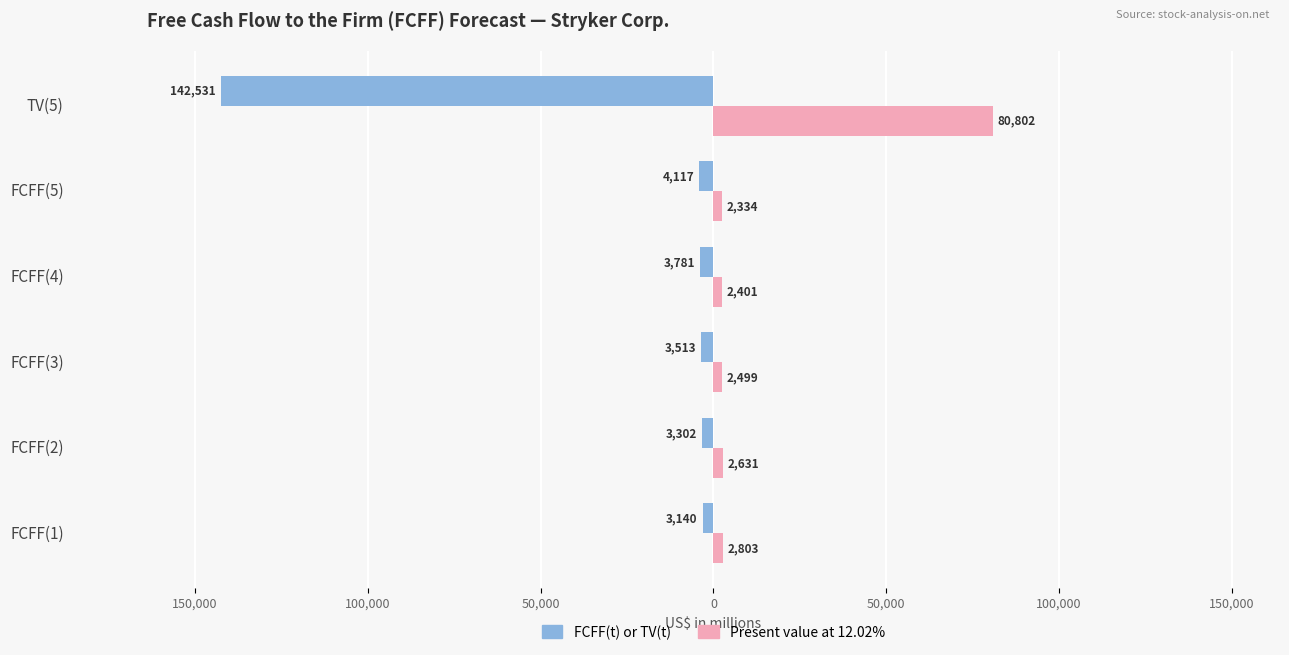

What are all the series names shown in the legend?

FCFF(t) or TV(t), Present value at 12.02%